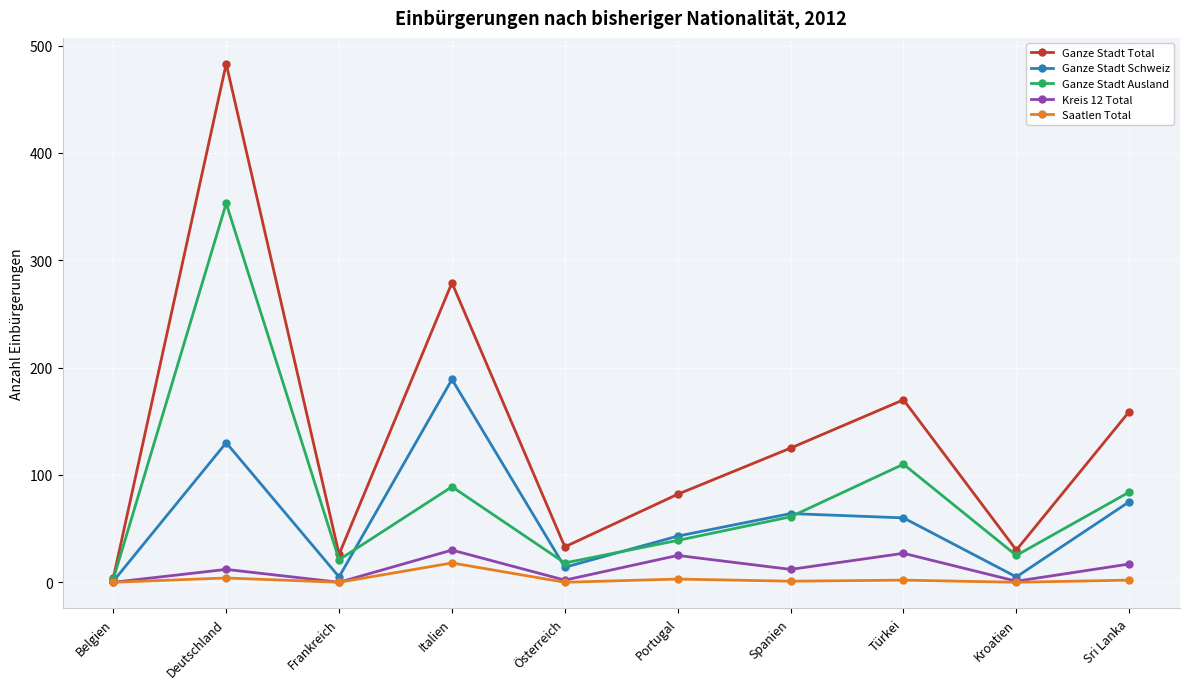

At which label is Ganze Stadt Ausland closest to 178?

Türkei